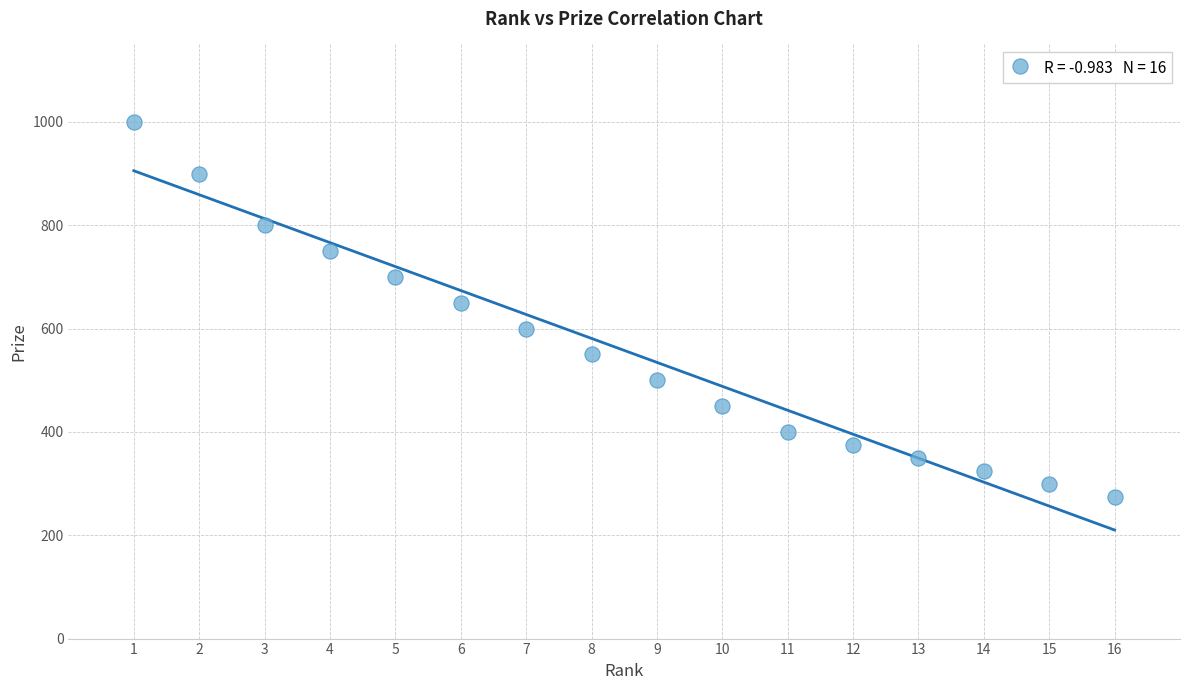

What is the range of X values (max minus min)?

15